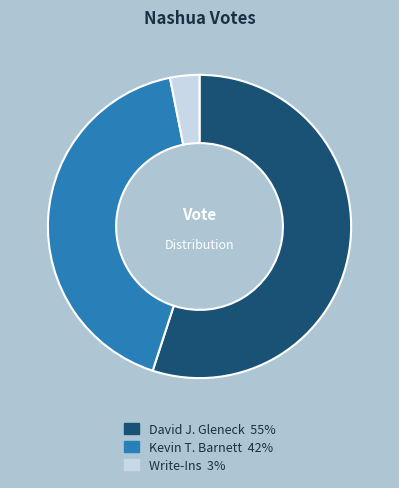

Is the sum of David J. Gleneck and Write-Ins greater than half?

Yes